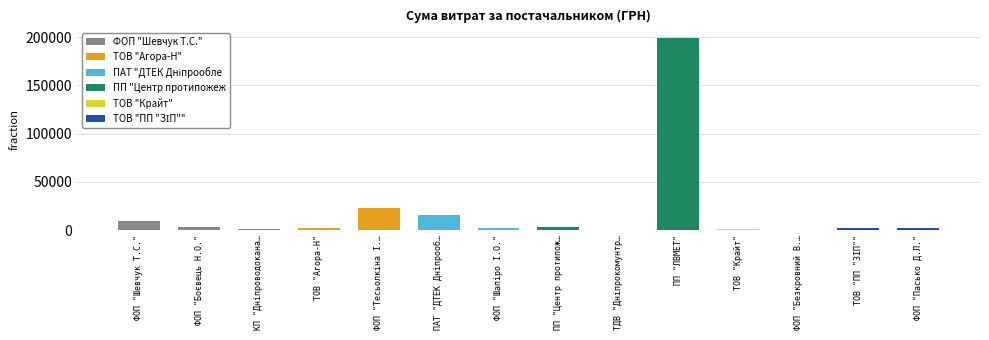

What is the approximate value at ФОП "Шевчук Т.С."?

9928.0